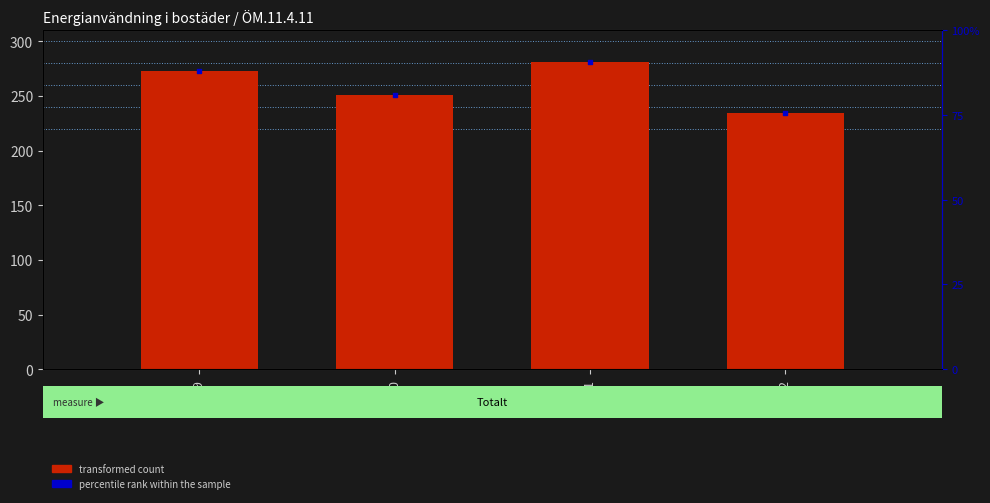

Is the value of percentile rank within the sample at 2021 greater than the value of Value (actual) at 2022?

Yes